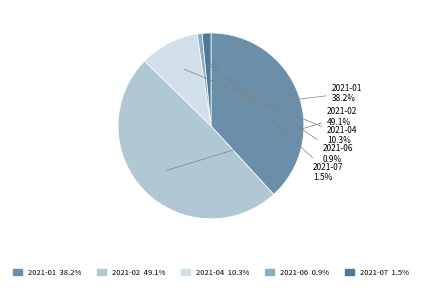

Count the number of slices in the pie.

5